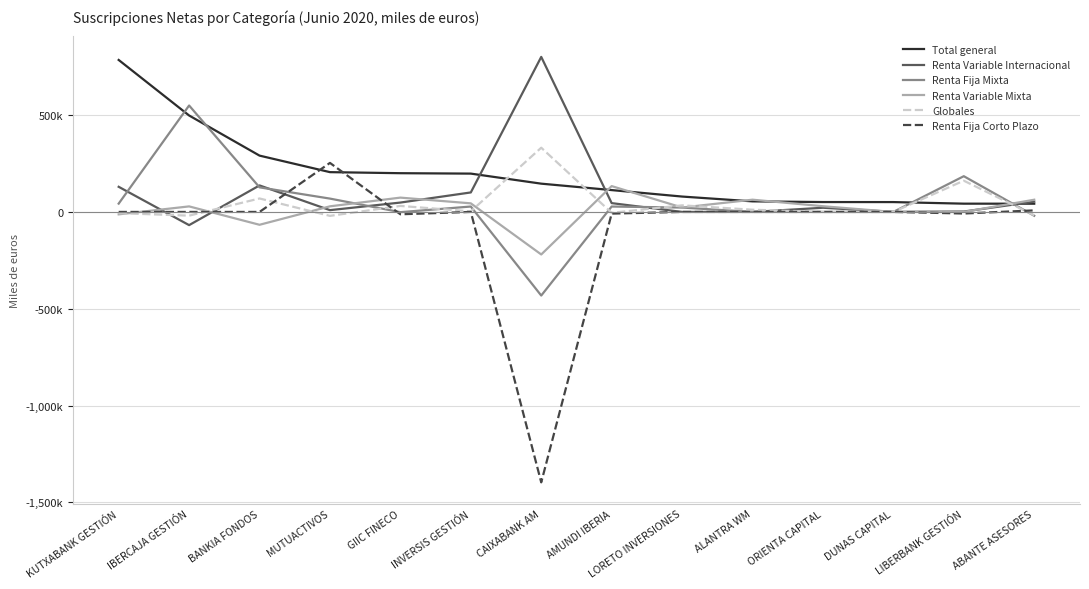

What position from the right is ABANTE ASESORES?

1